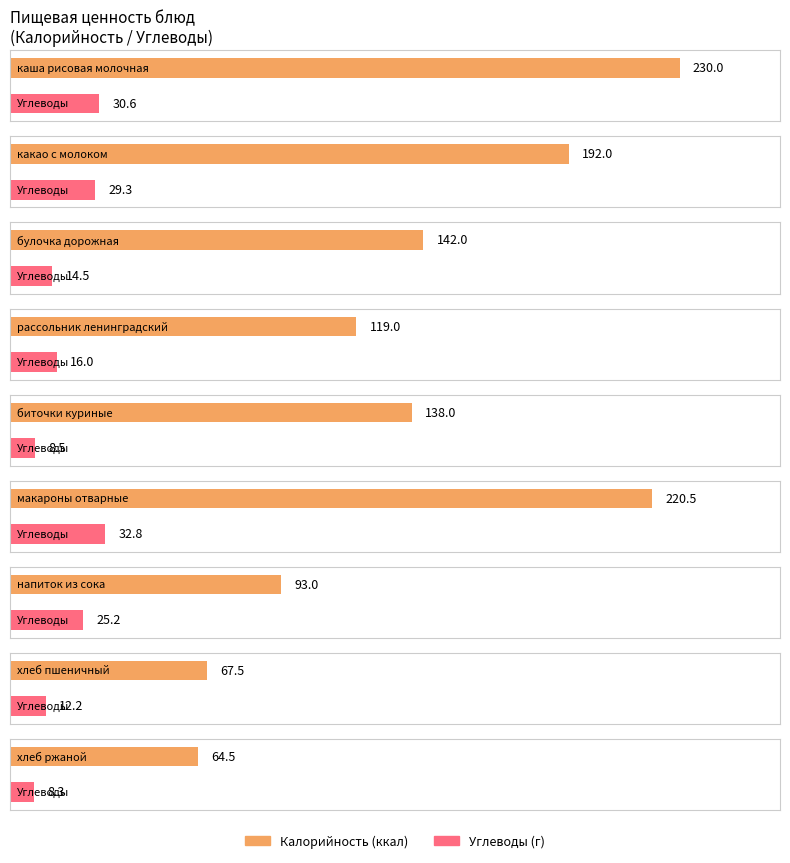

At which category is the sum across all series the highest?

каша рисовая молочная